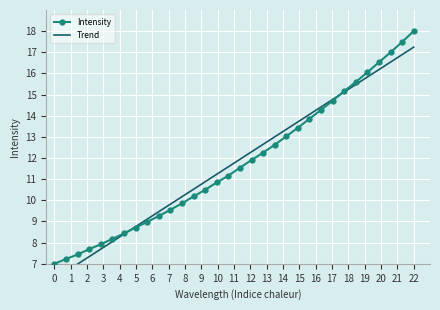

How many categories are shown in the chart?

32